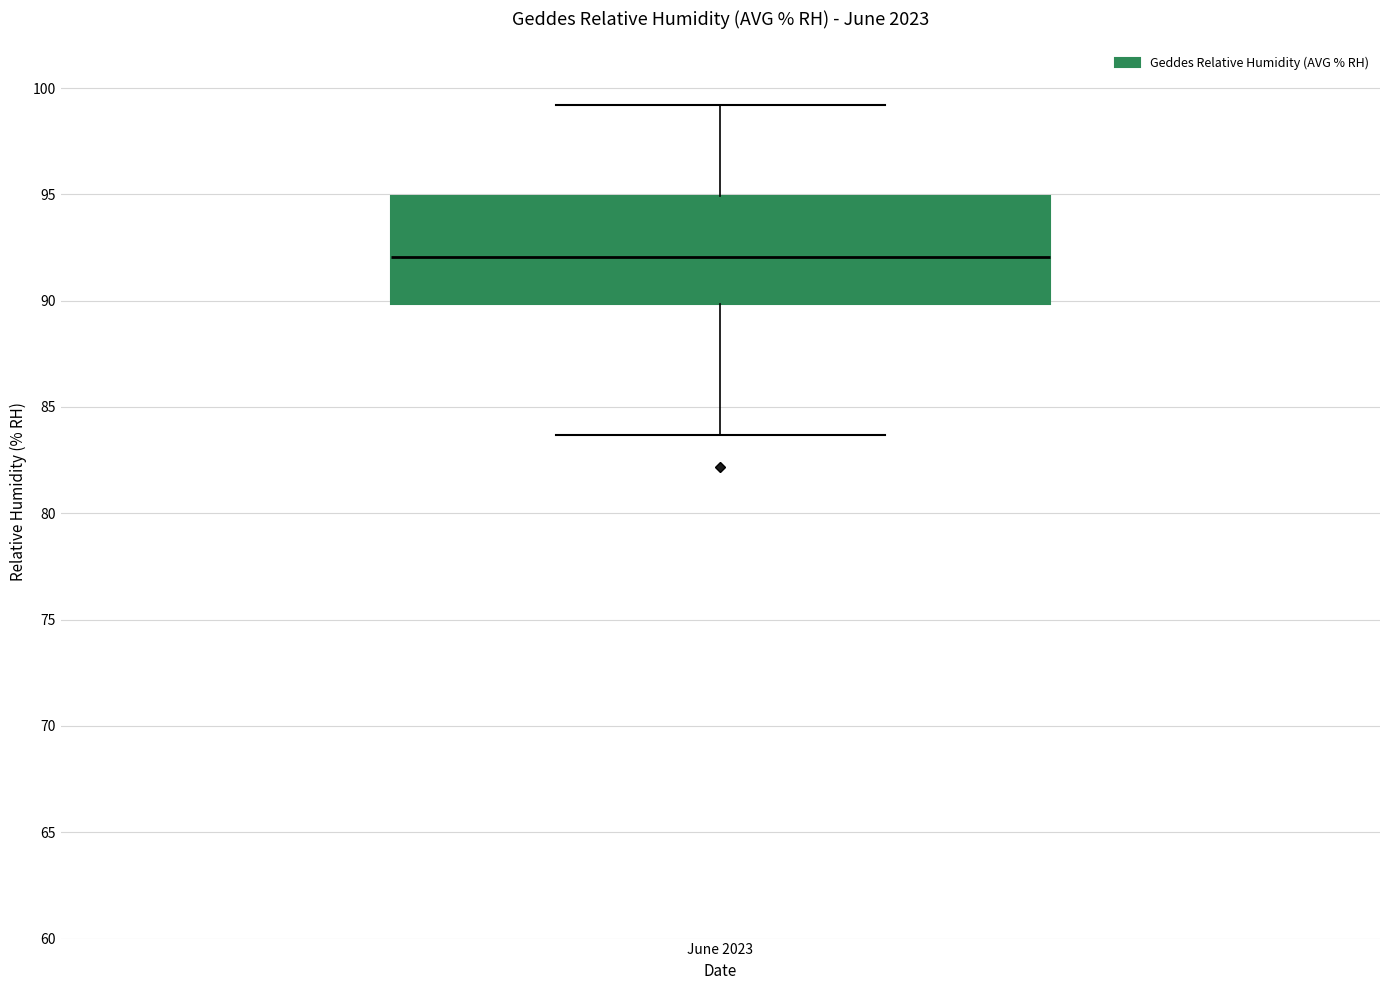

Transcribe this box plot: give where the median line is, the range the box spans, and where the two whiskers end, as read against the y-axis. The values are not printed on the chart, so give them approximately, as read against the axis.

median 92.0, box 90.0 to 95.0, whiskers 83.5 to 99.0